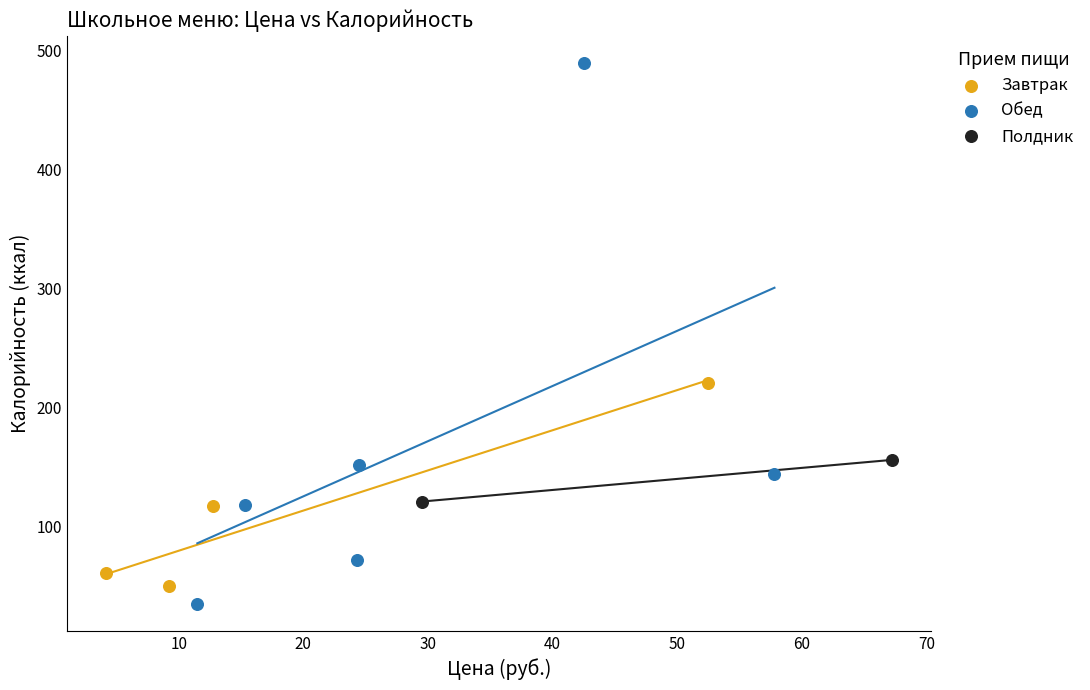

Which series contains the lowest Y value?

Обед